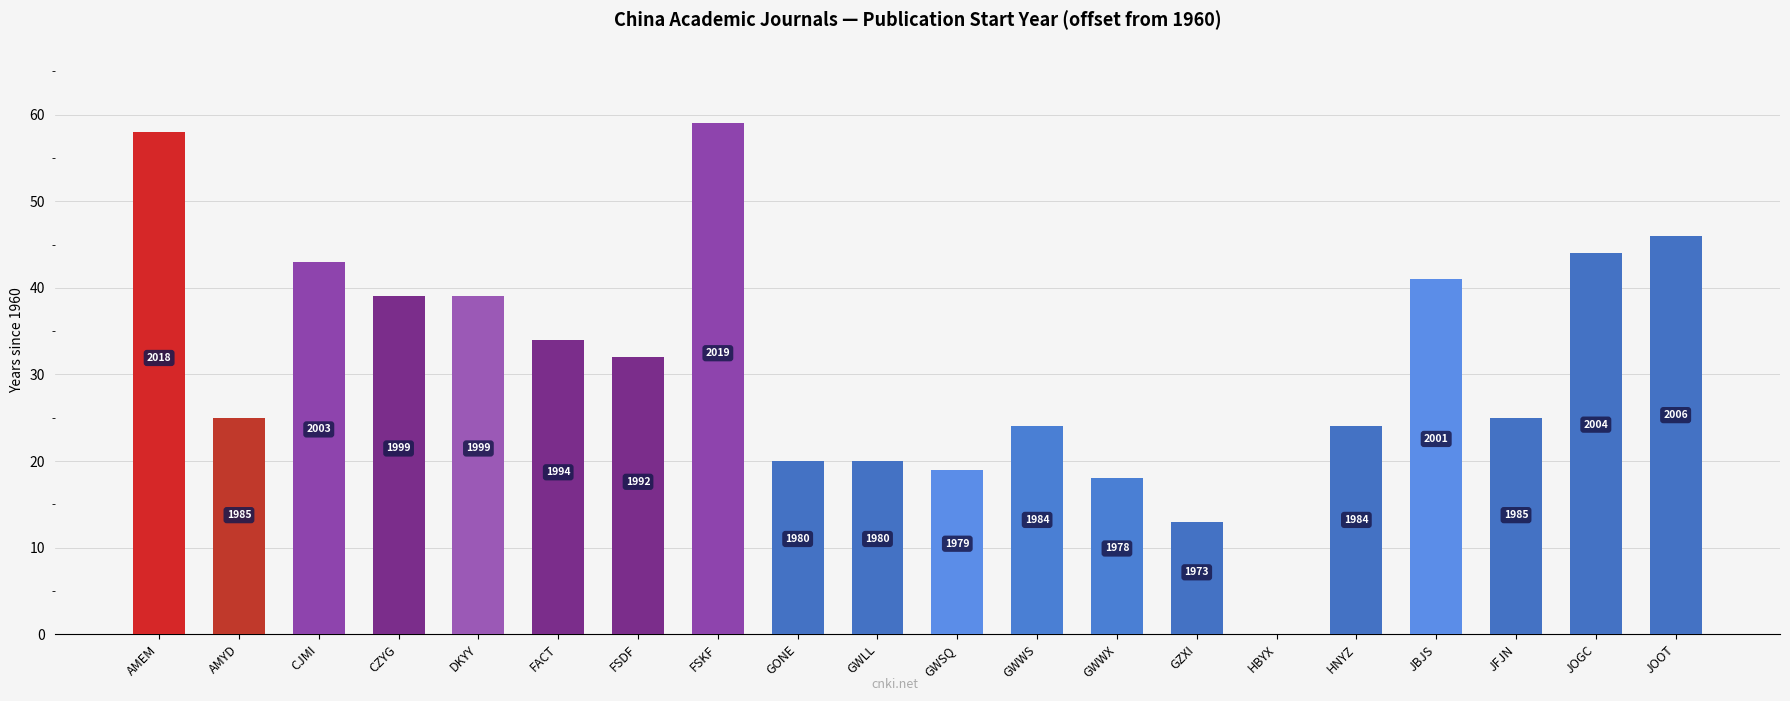

At which category does the chart reach its minimum across all series?

HBYX